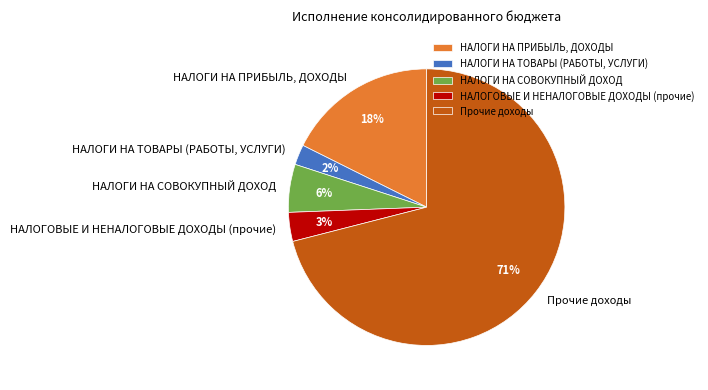

Which category has the biggest portion of the pie?

Прочие доходы